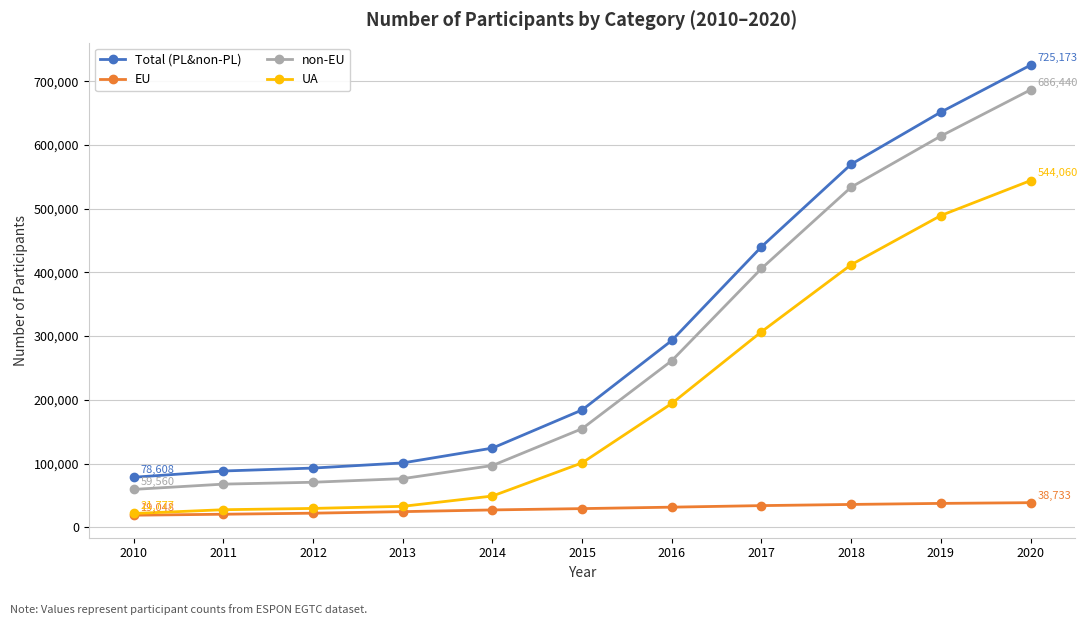

What is the value of the EU point at the 7th from the left?

31694